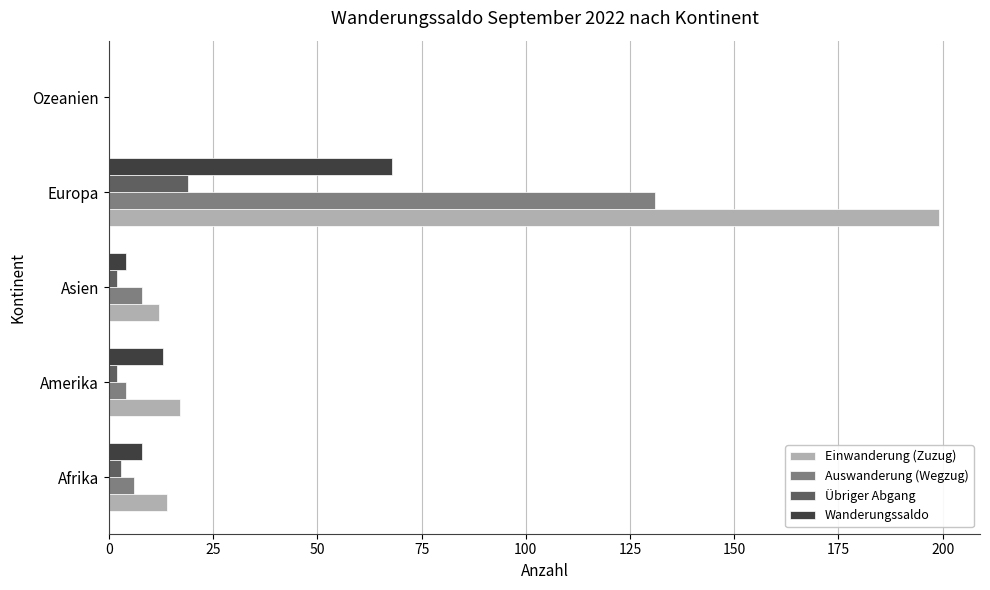

The value of Auswanderung (Wegzug) at Asien is 8. True or false?

True